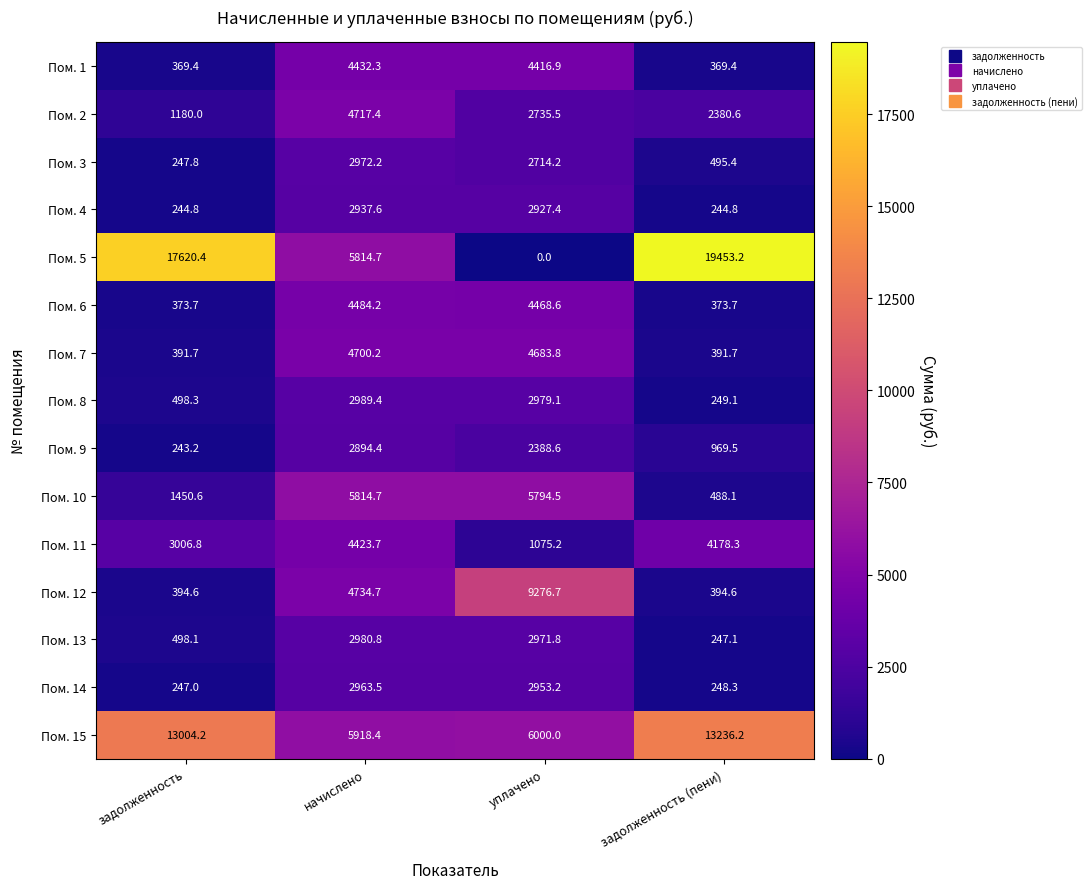

How many series are shown in this chart?

15